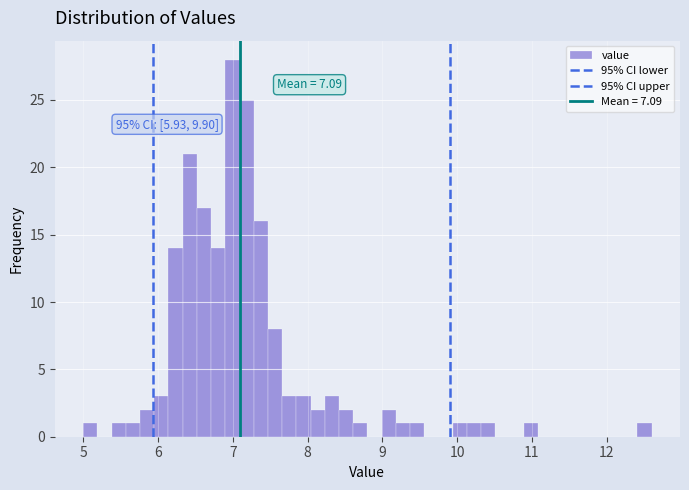

Around what value on the x-axis is the tallest bar? Give the approximate position of its centre, as read against the axis.

7.0